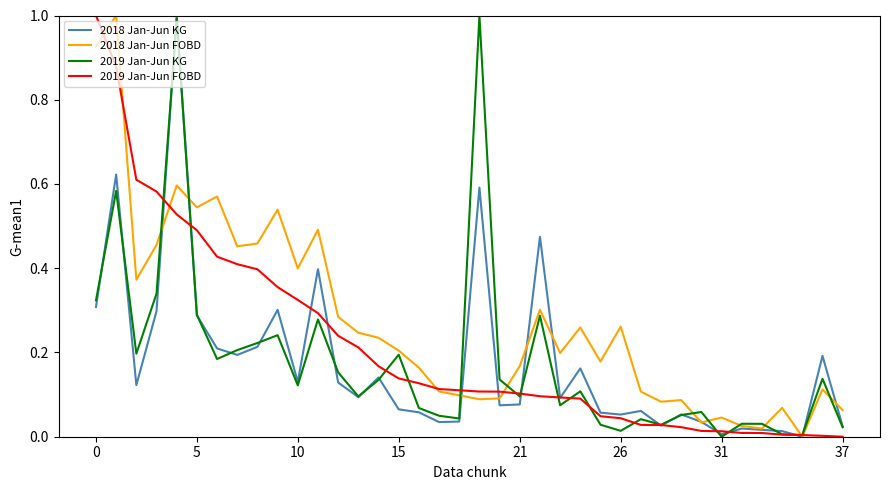

What is the maximum value shown in the chart?

1.0